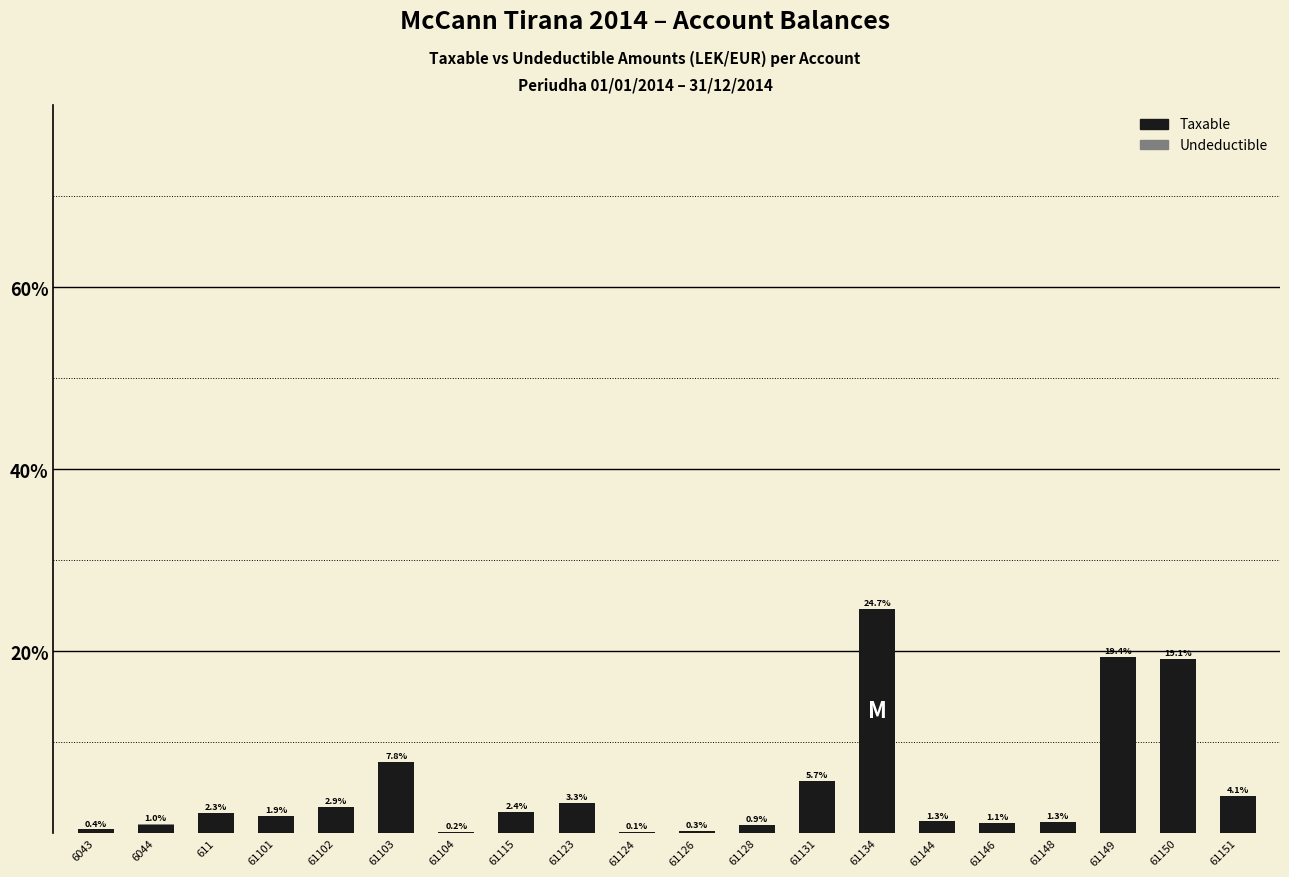

At which label does Taxable reach its peak?

61134